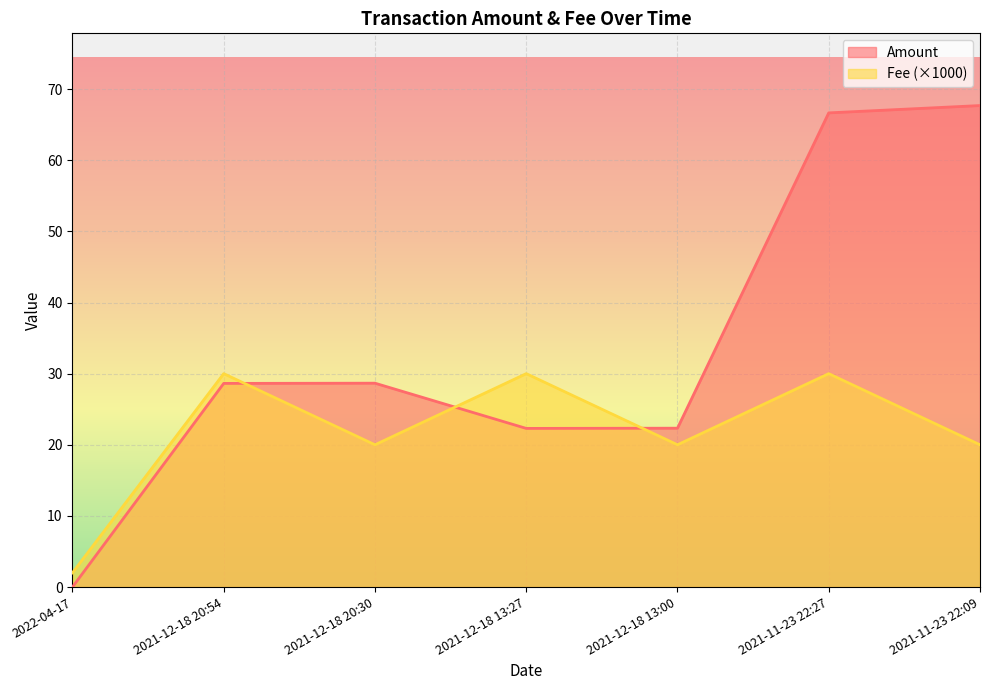

At how many categories does at least one series exceed 13?

6